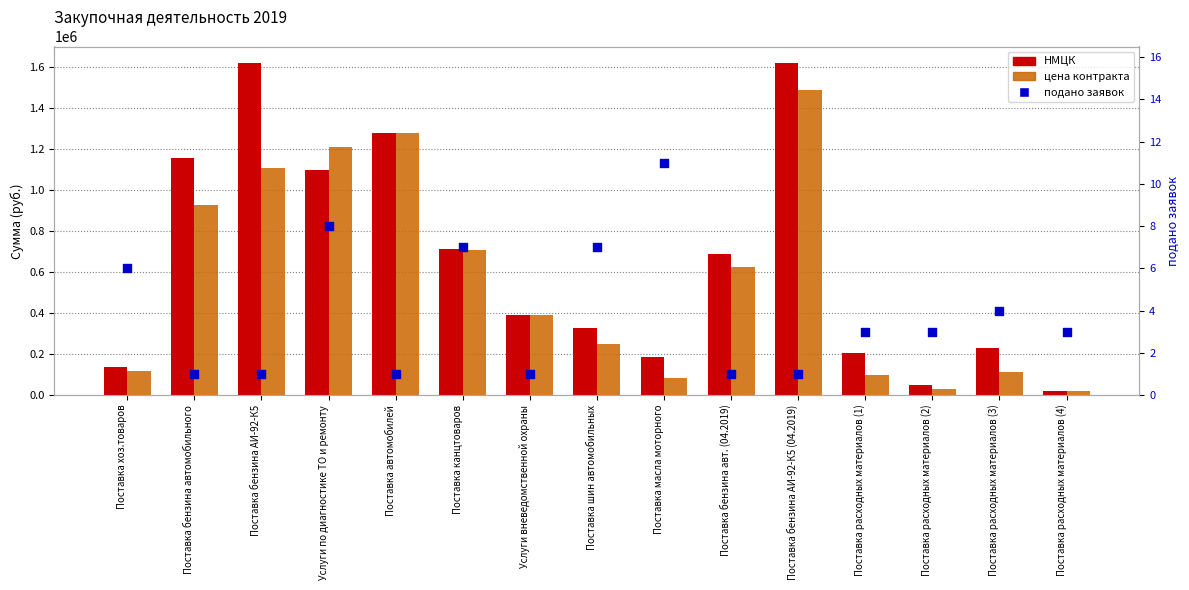

Which series reaches the minimum Y coordinate?

подано заявок